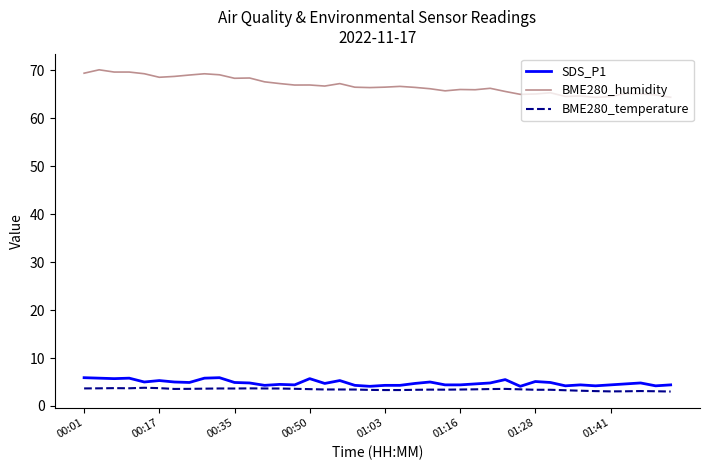

Which series has the widest spread of values?

BME280_humidity